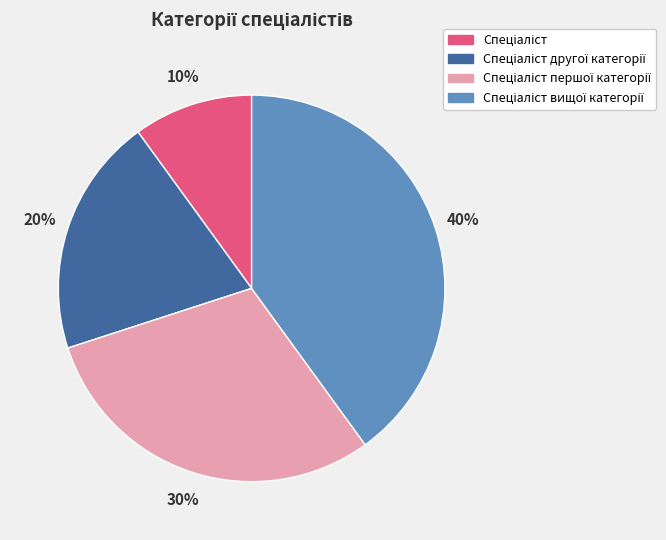

Is there a majority slice in this chart?

No